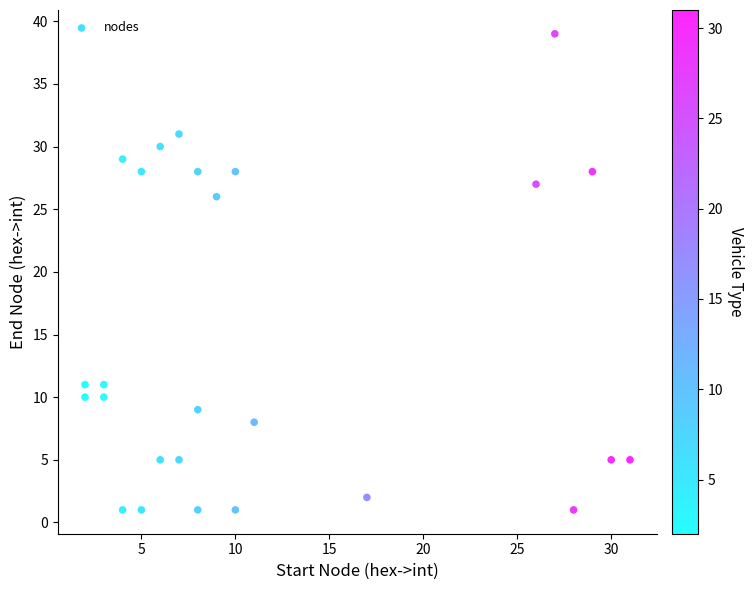

What is the range of X values (max minus min)?

29